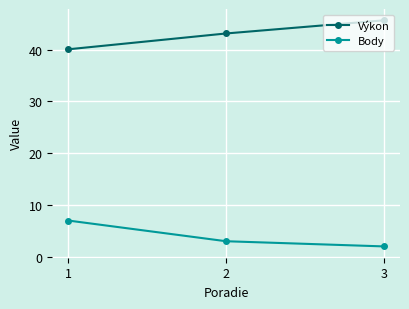

What is the spread (max minus min) of values at 2?

40.1